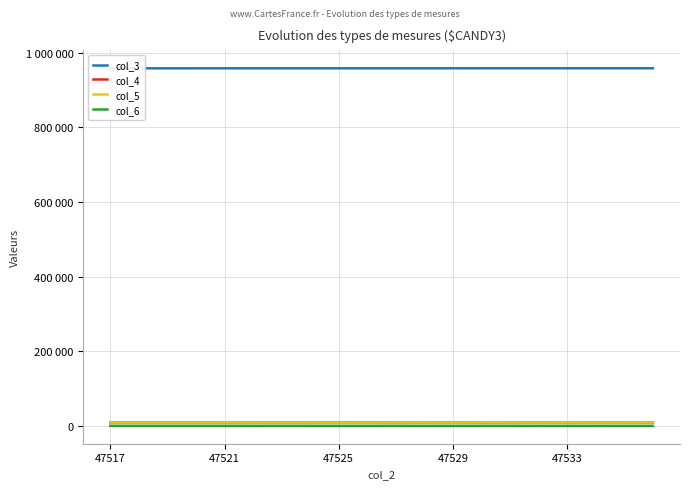

At how many categories does at least one series exceed 540156?

20